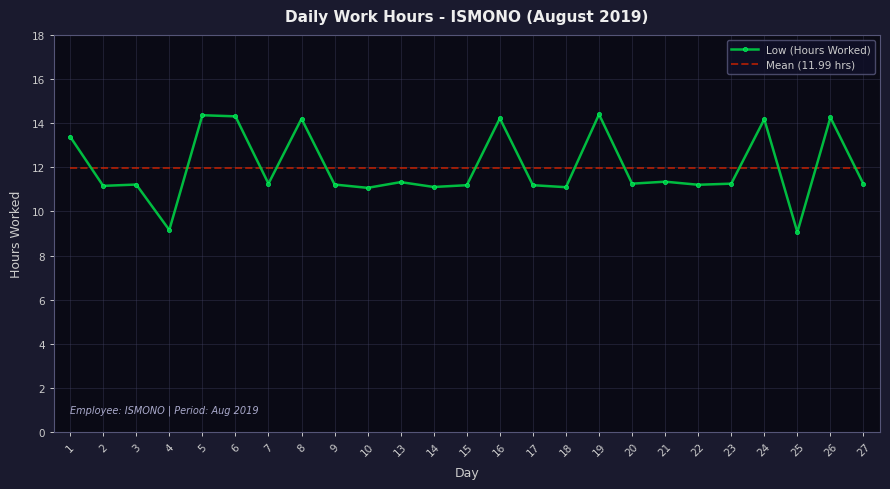

Is the value of Mean (11.99 hrs) at 16 greater than the value of Low (Hours Worked) at 24?

No